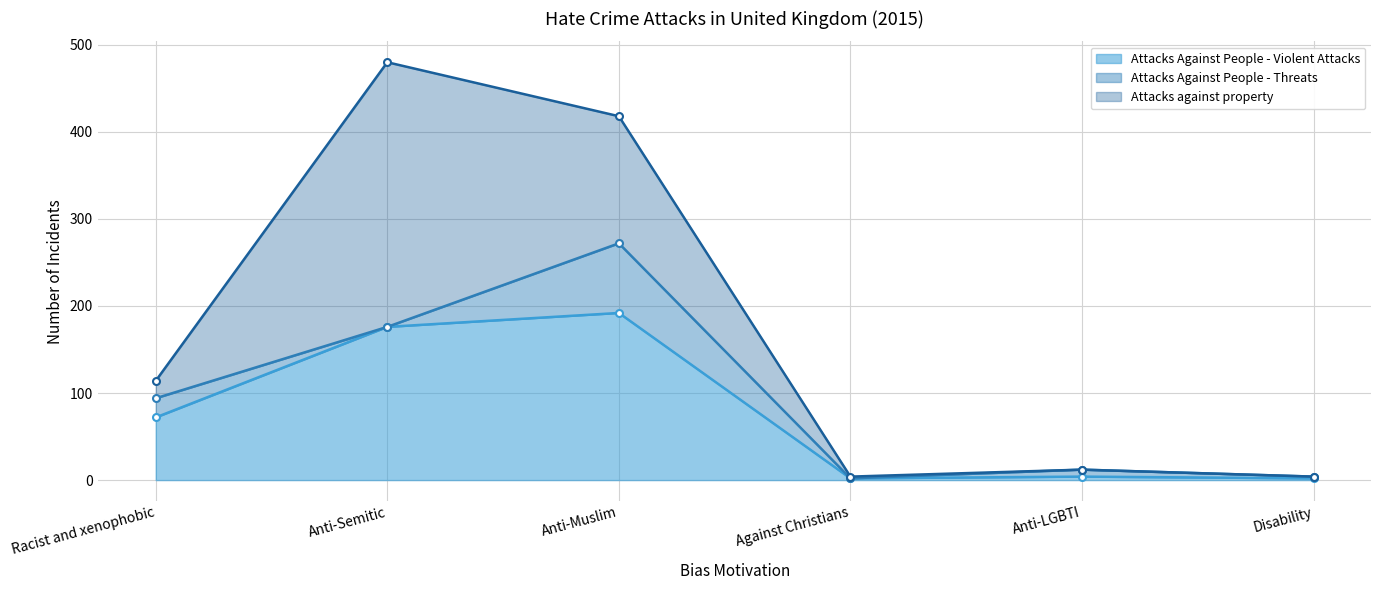

Which series ends up on top after the final intersection of Attacks Against People - Threats and Attacks Against People - Violent Attacks?

Attacks Against People - Threats